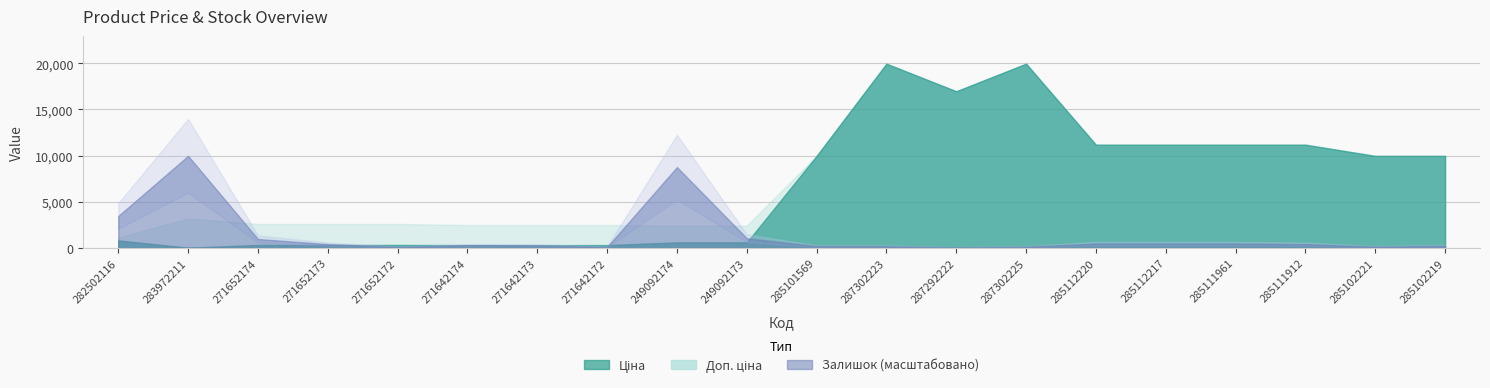

Count the number of categories in the chart.

20